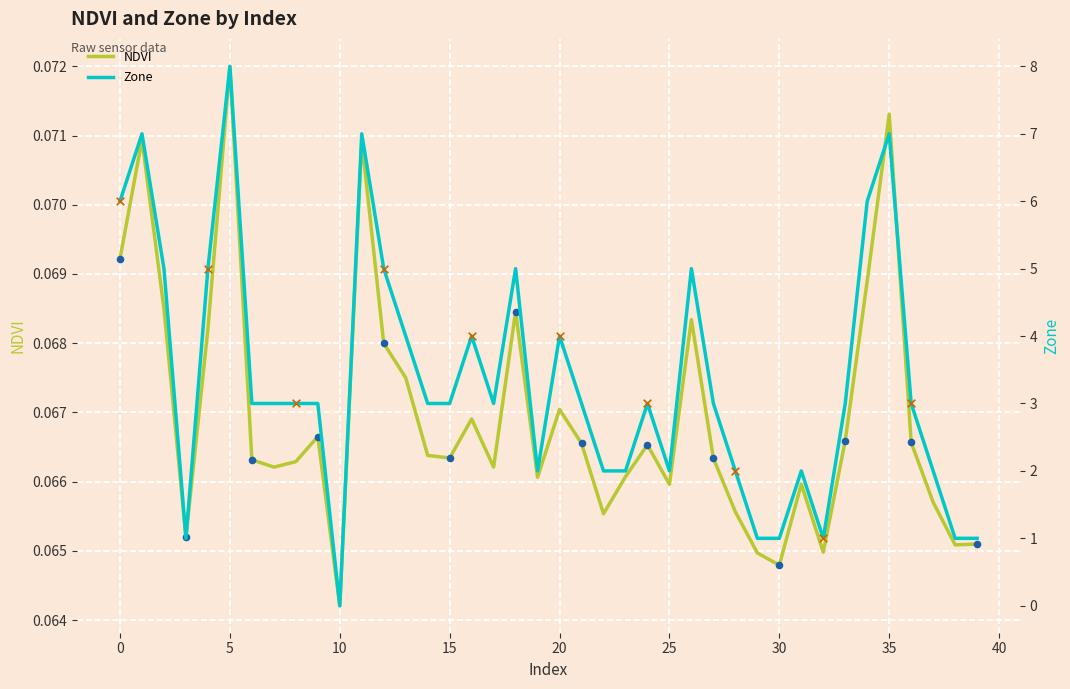

Which series reaches the maximum Y coordinate?

Zone